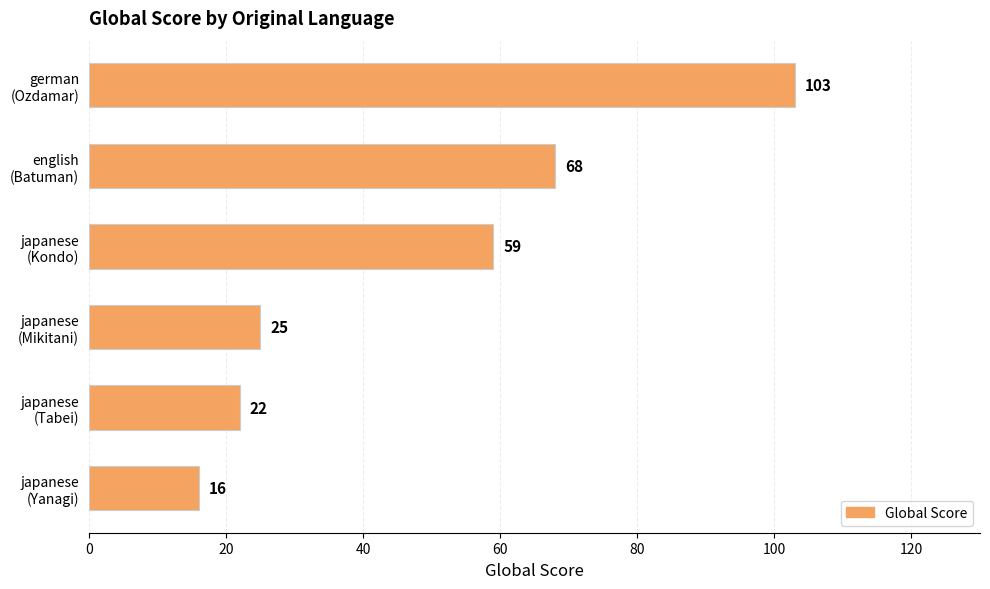

What is the difference between the maximum and second lowest values?

81